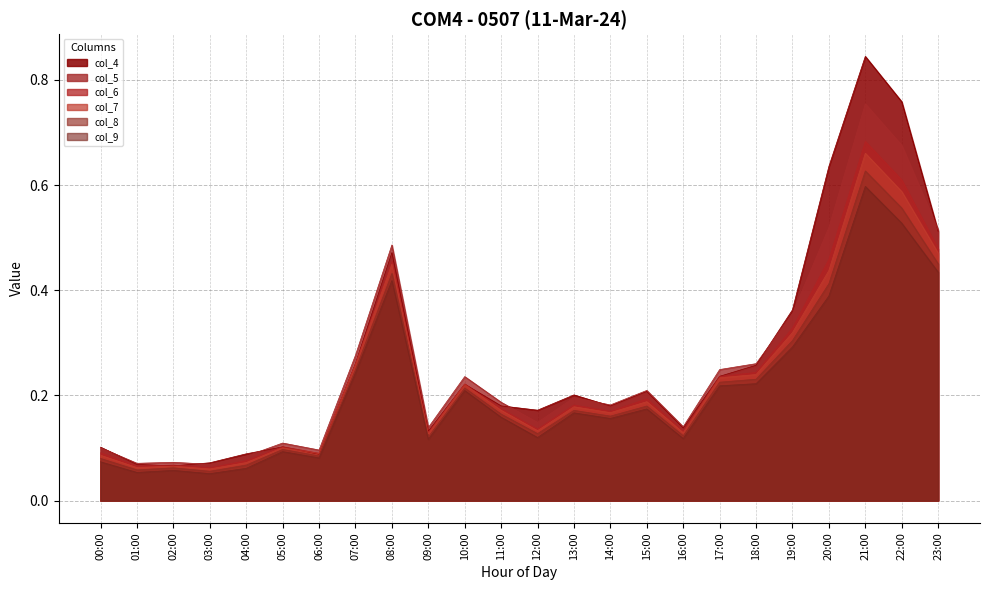

At how many categories does at least one series exceed 0?

24